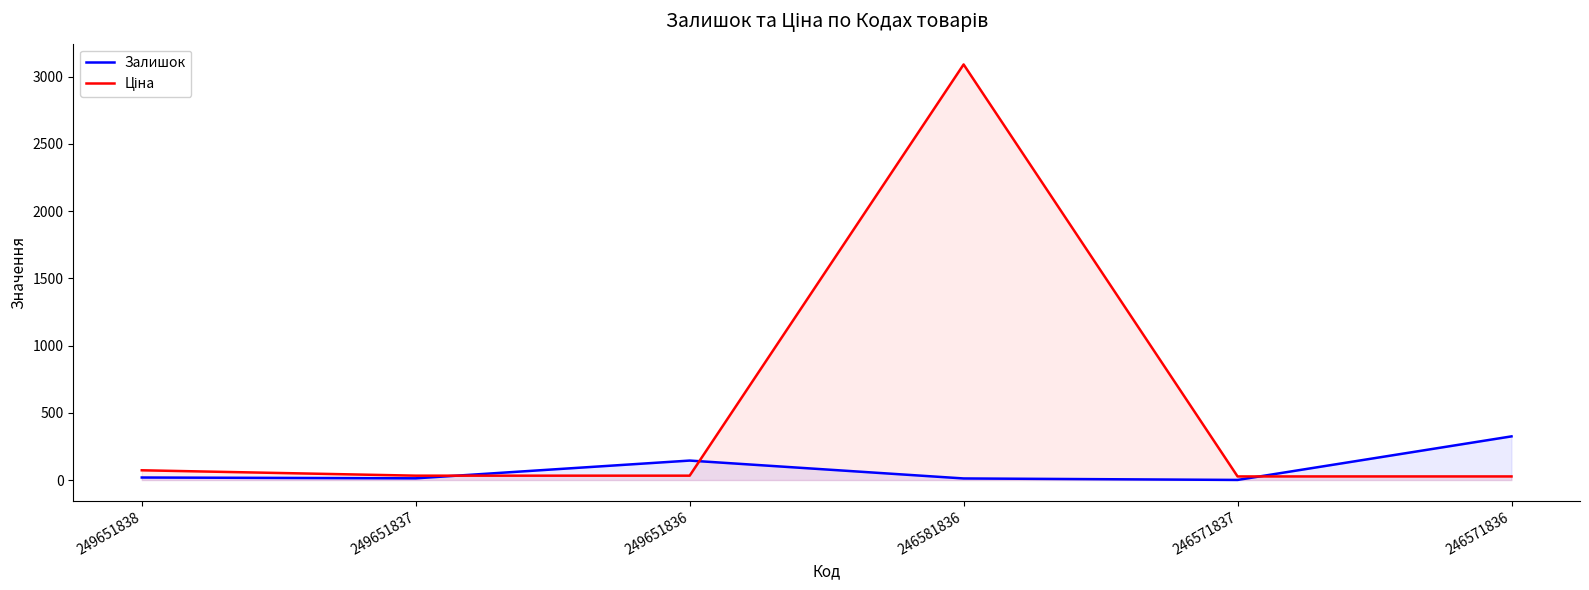

True or false: Залишок and Ціна intersect in this chart.

True